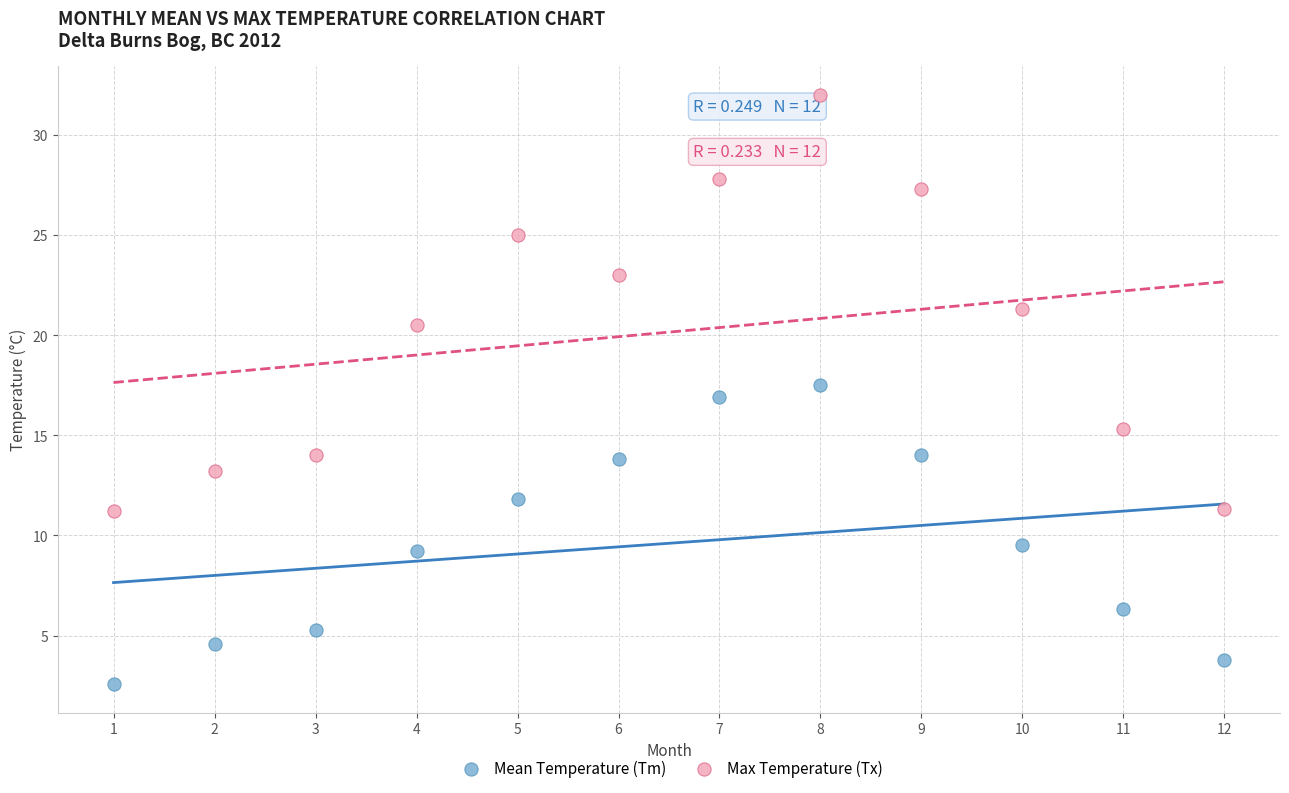

Across all data points, what is the range of Y values (max minus min)?

29.4